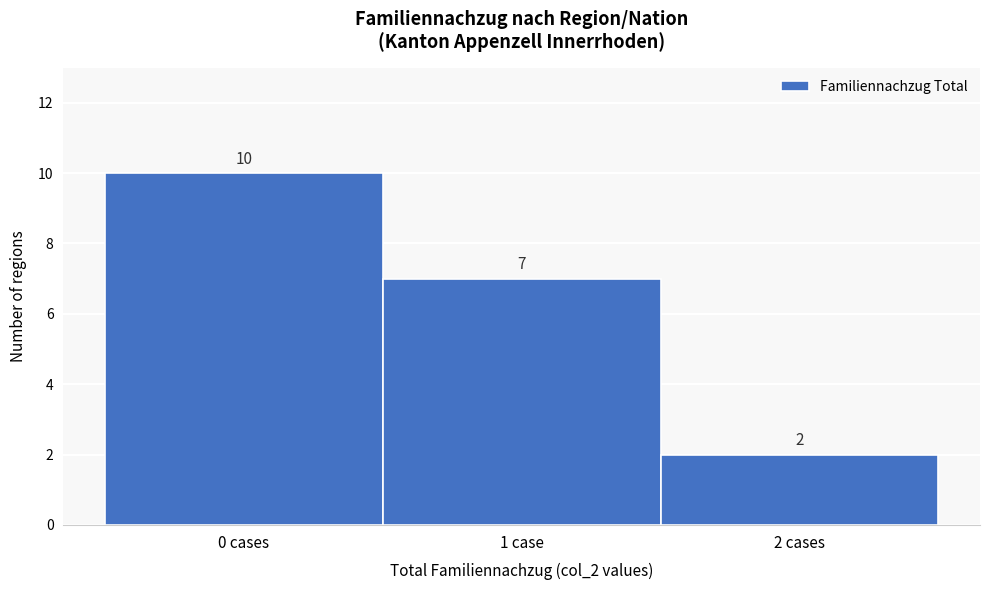

Reading left to right, what are all the values shown in this chart?

10	7	2